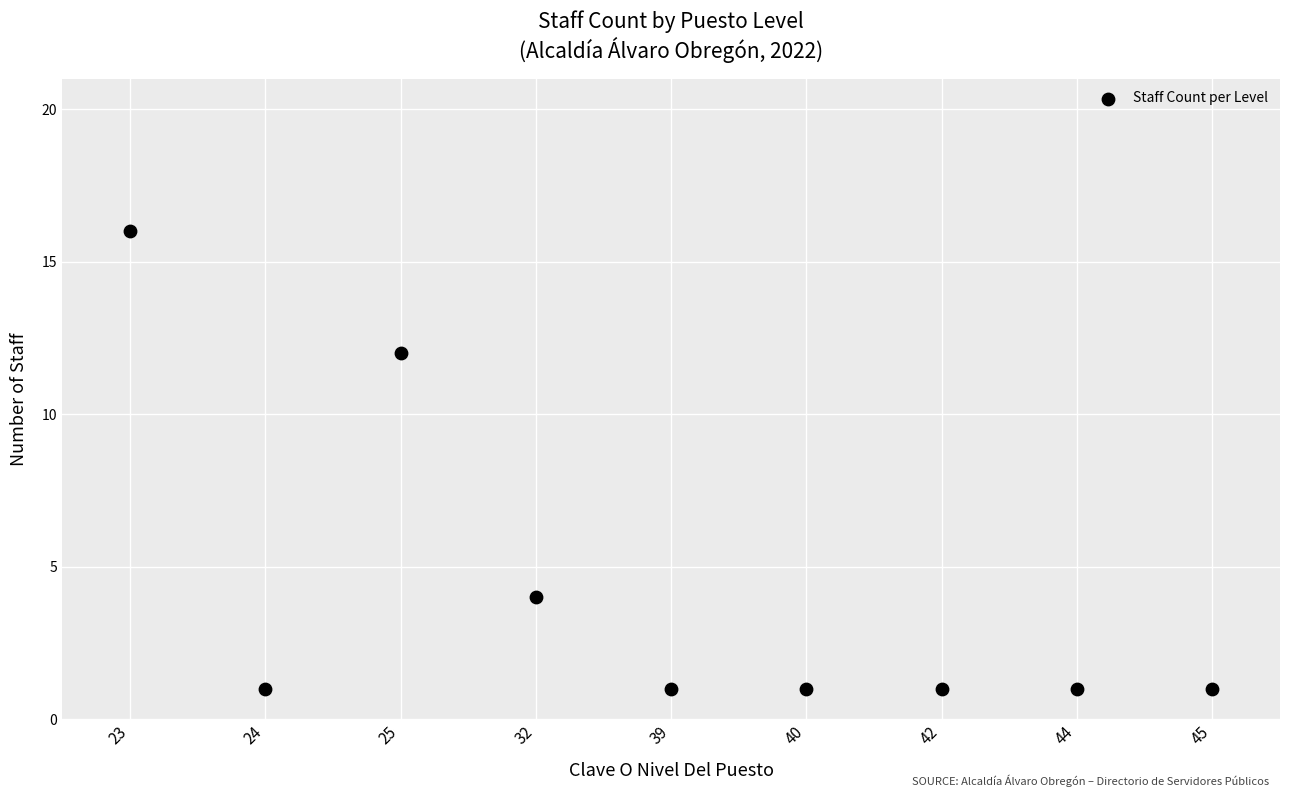

What is the average Y value?

4